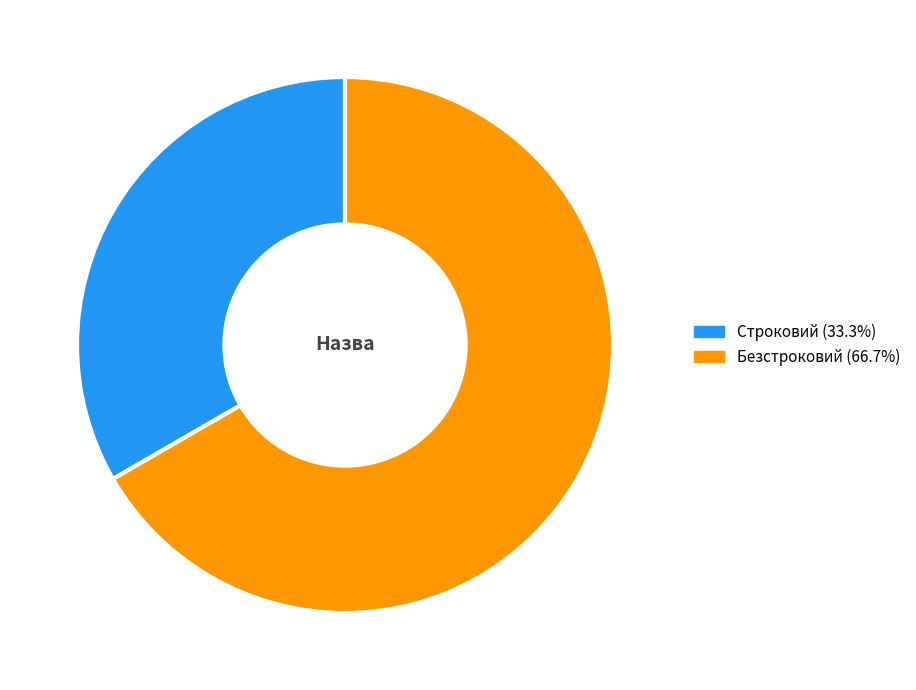

Combined, do Безстроковий and Строковий account for over 50%?

Yes